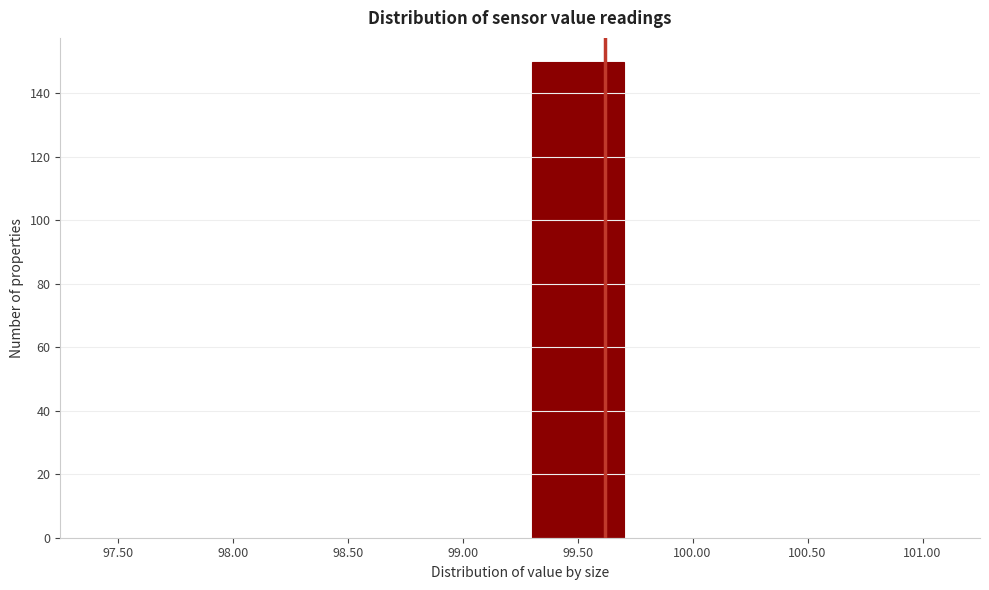

Reading left to right, what are all the values shown in this chart?

97.50=0	98.00=0	98.50=0	99.00=0	99.50=150	100.00=0	100.50=0	101.00=0